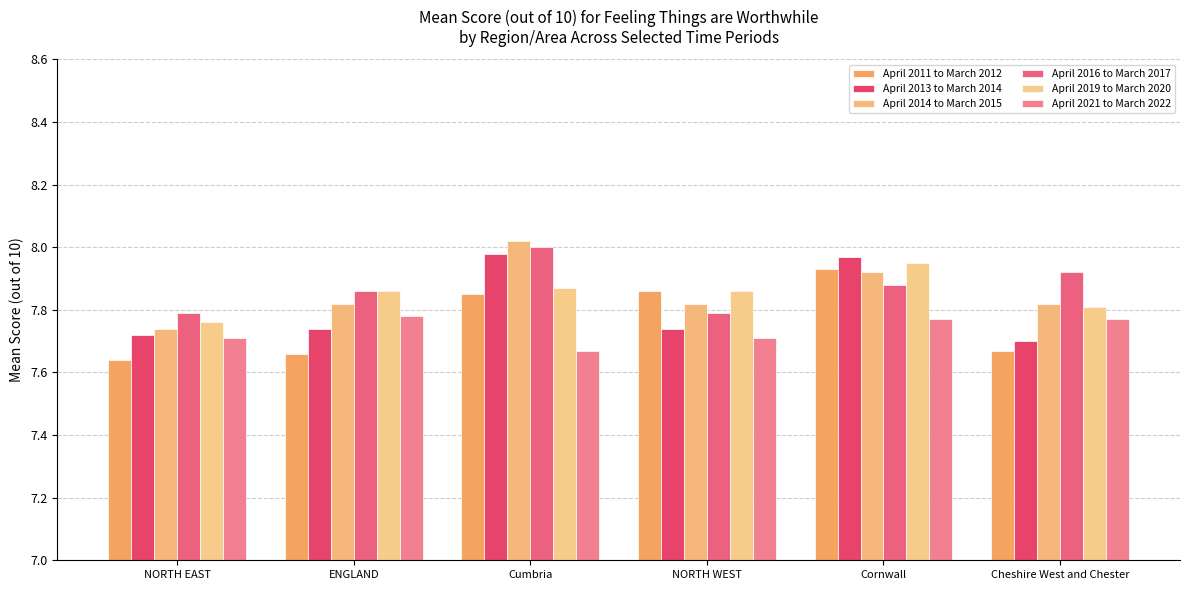

What is the difference between the maximum and minimum values in the April 2014 to March 2015 series?

0.3